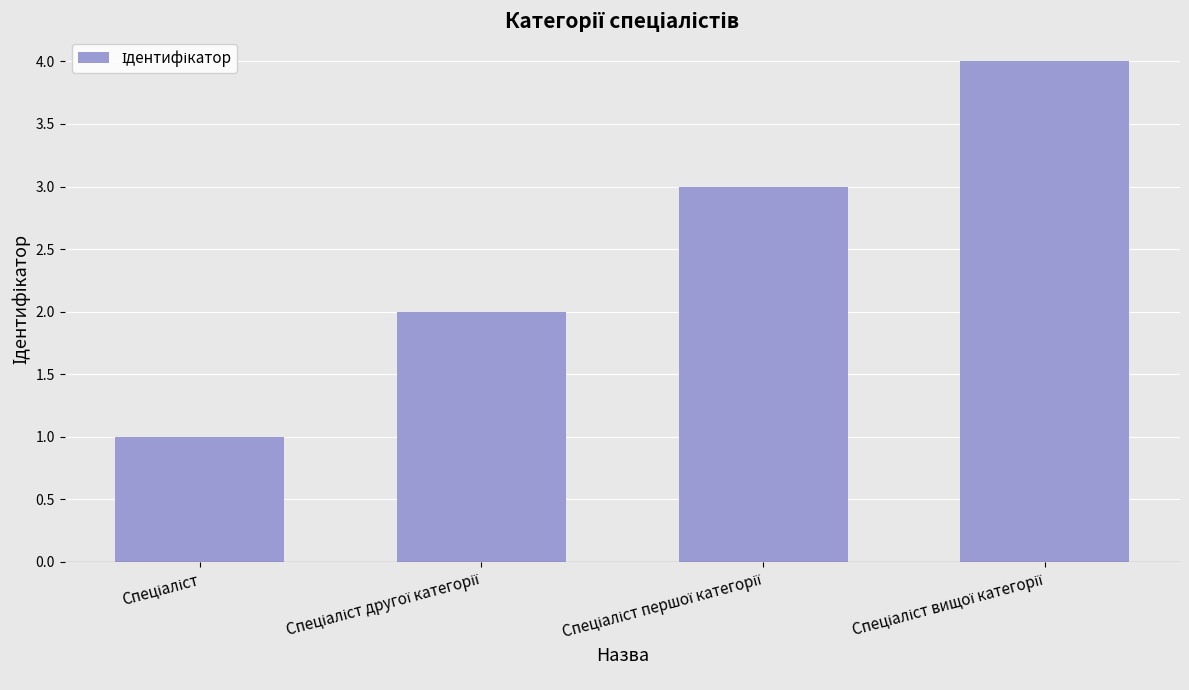

What is the greatest value displayed?

4